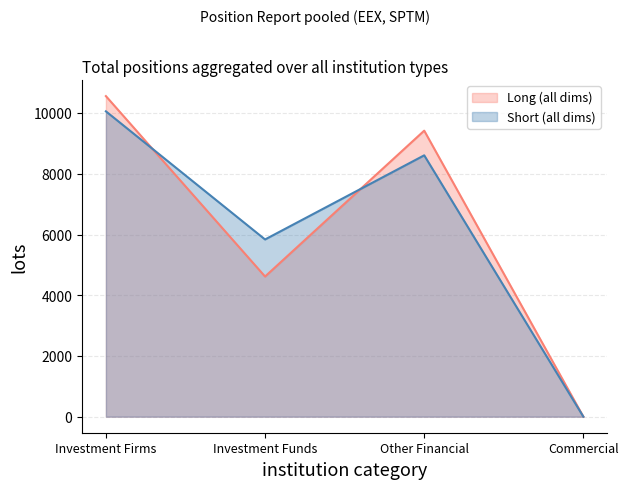

How many data points in Long (all dims) are less than 9421?

2